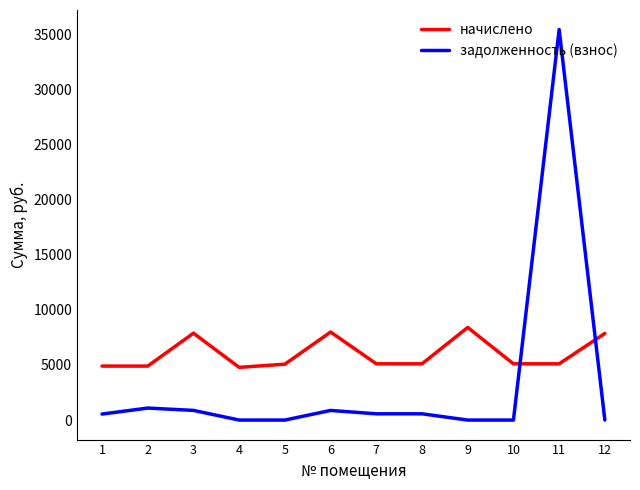

How many values in the начислено series exceed 5103?

8